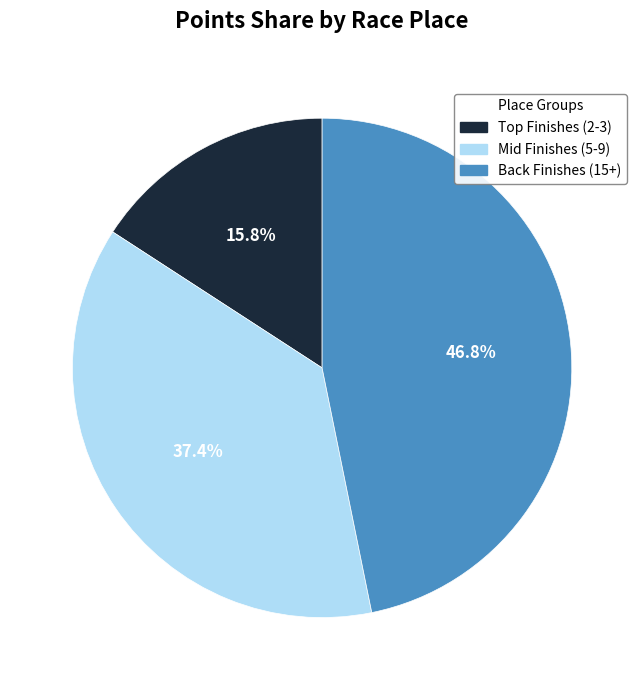

Does Back Finishes (15+) account for over 50% of the chart?

No